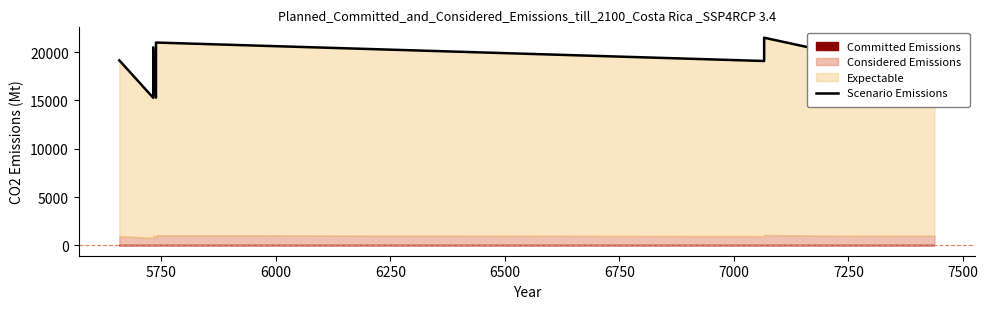

What is the maximum value shown in the chart?

21500